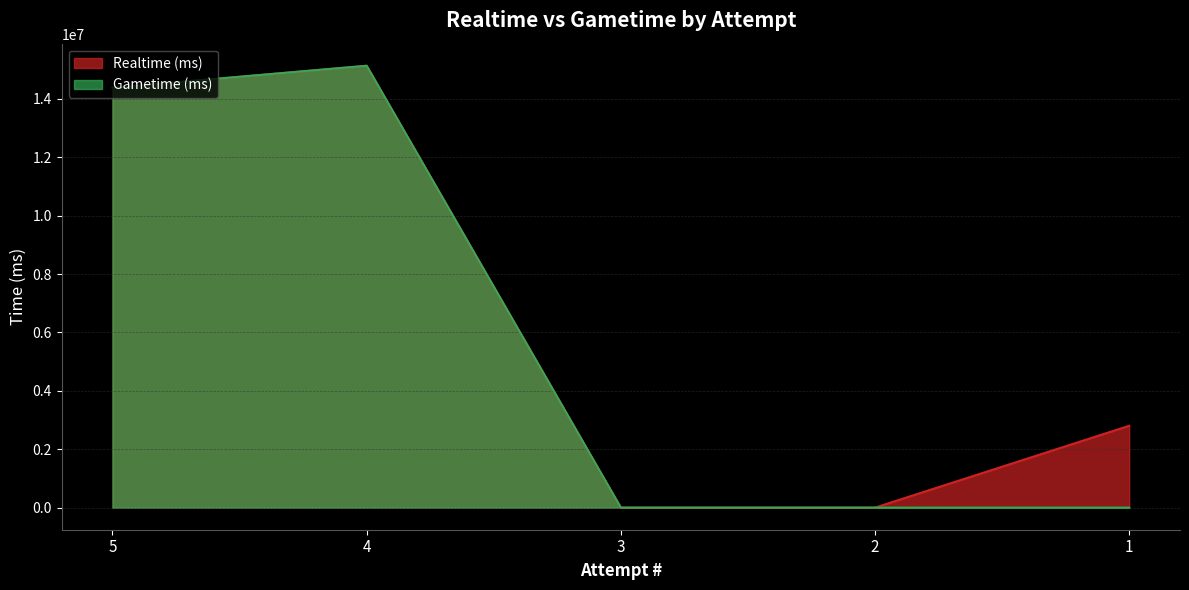

What is the value of the Gametime (ms) point at the 1st from the left?

14384599